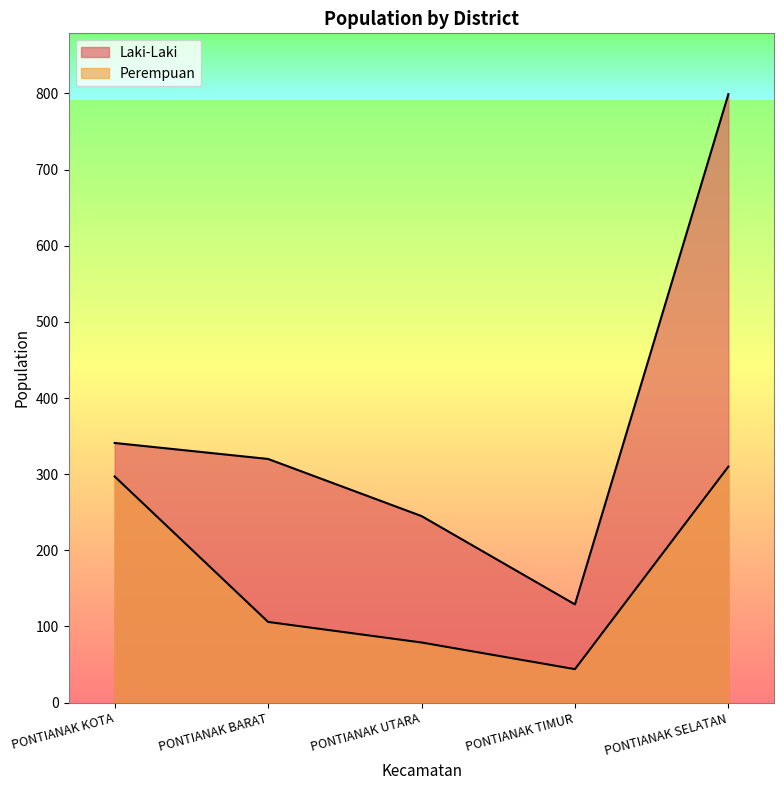

The Laki-Laki series shows 341 at PONTIANAK KOTA. True or false?

True